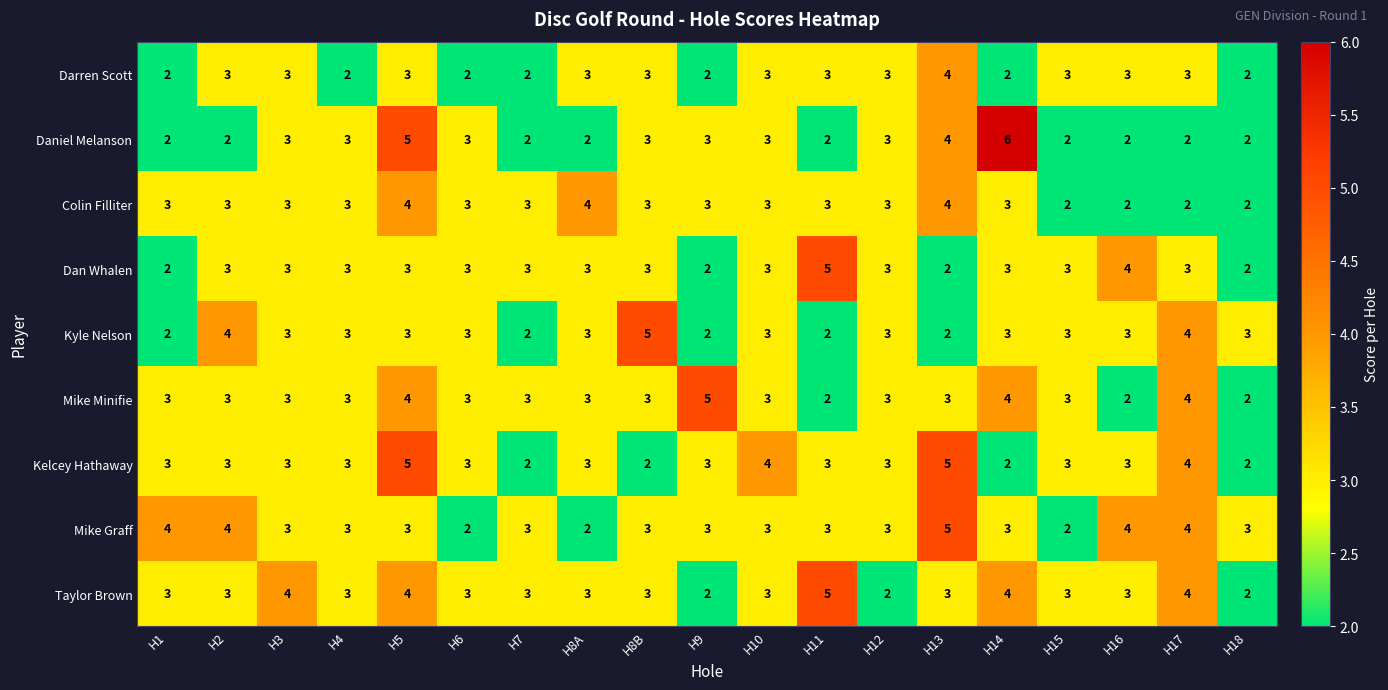

Which series has the largest range (max minus min)?

Daniel Melanson